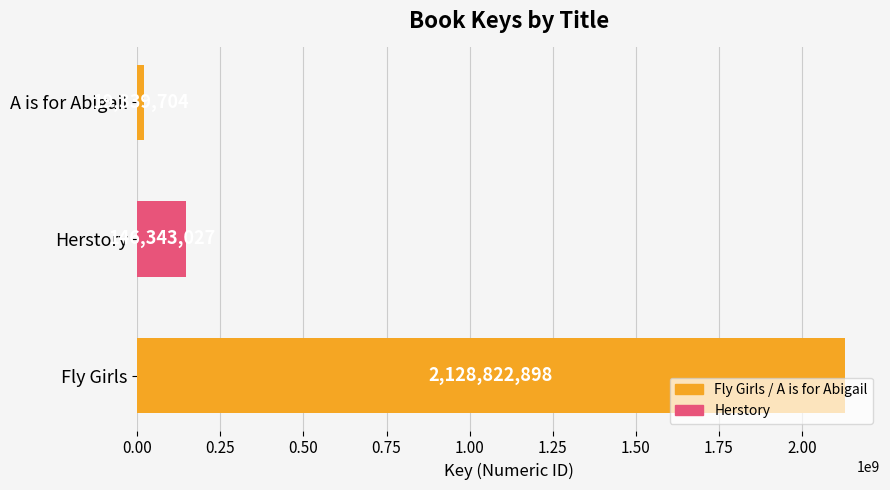

What is the sum of the values at Fly Girls and Herstory?

2275165925